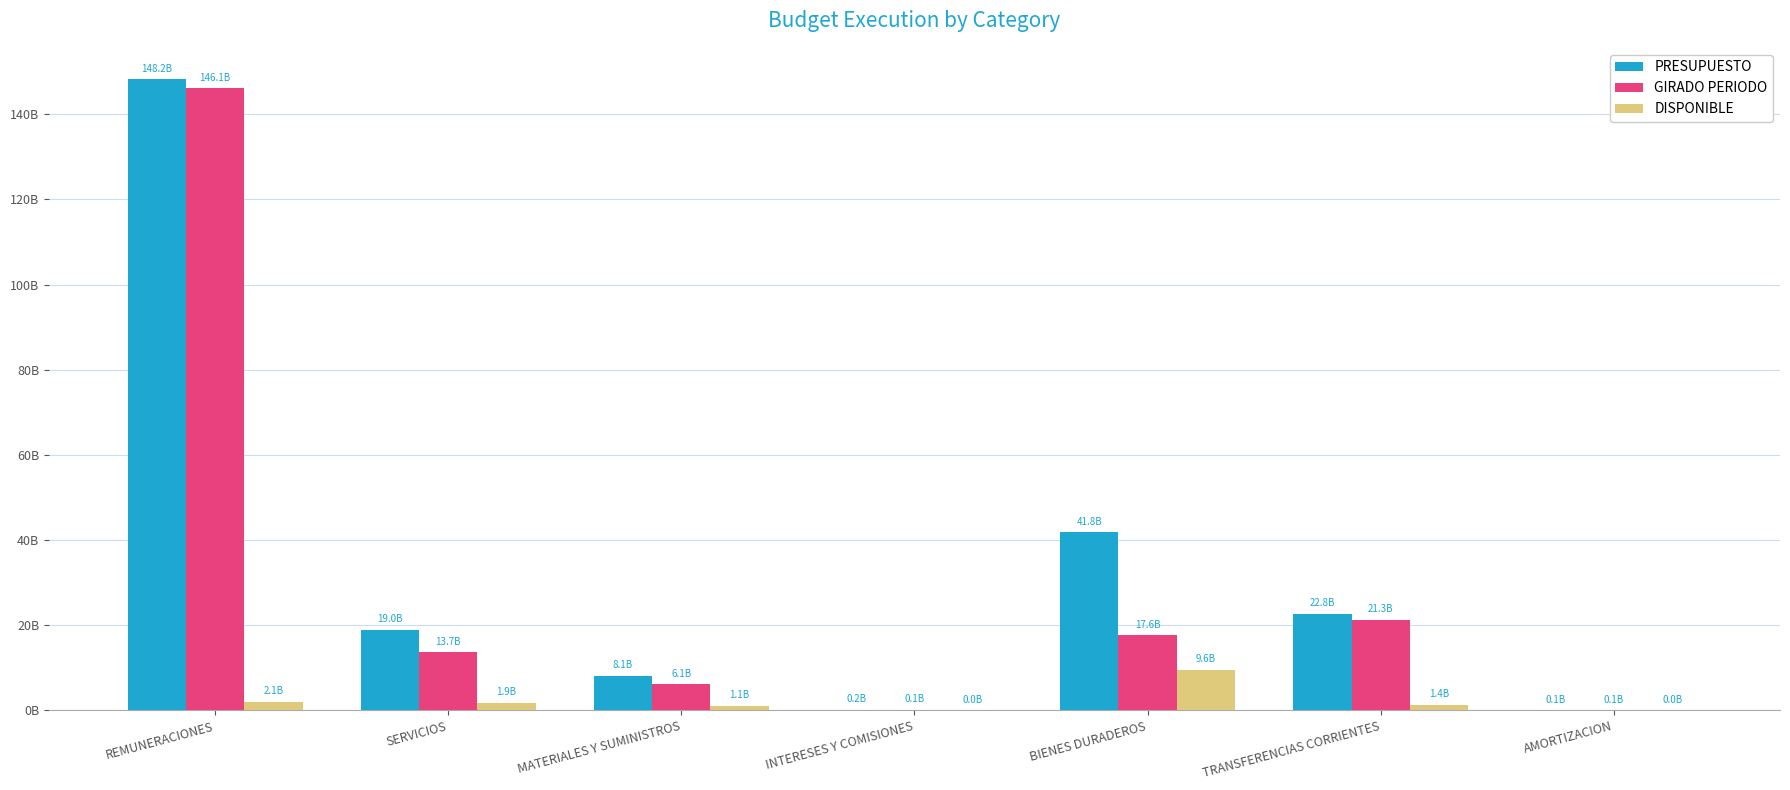

Are the bars horizontal?

No